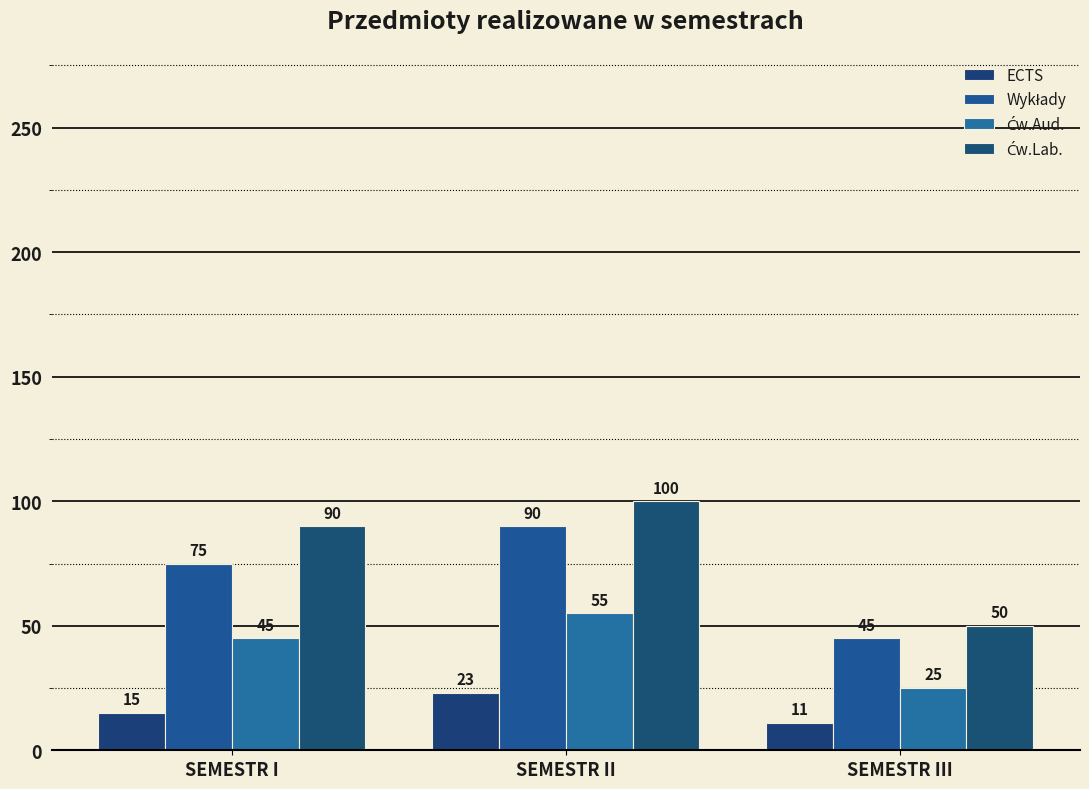

The value of ECTS at SEMESTR III is 11. True or false?

True